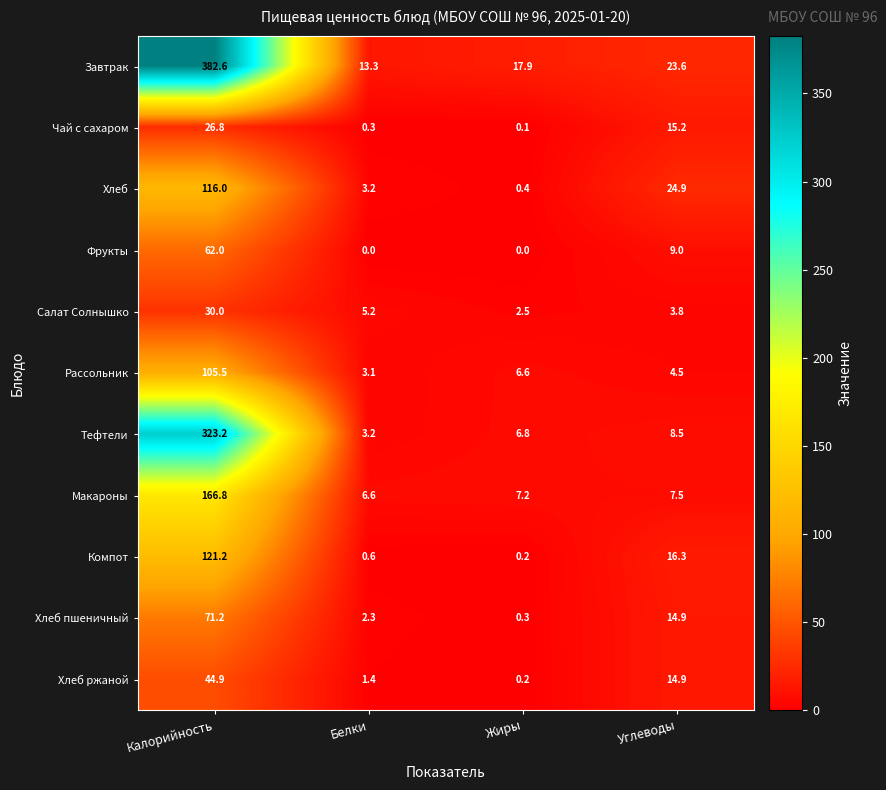

The Хлеб ржаной series shows 1.4 at Белки. True or false?

True